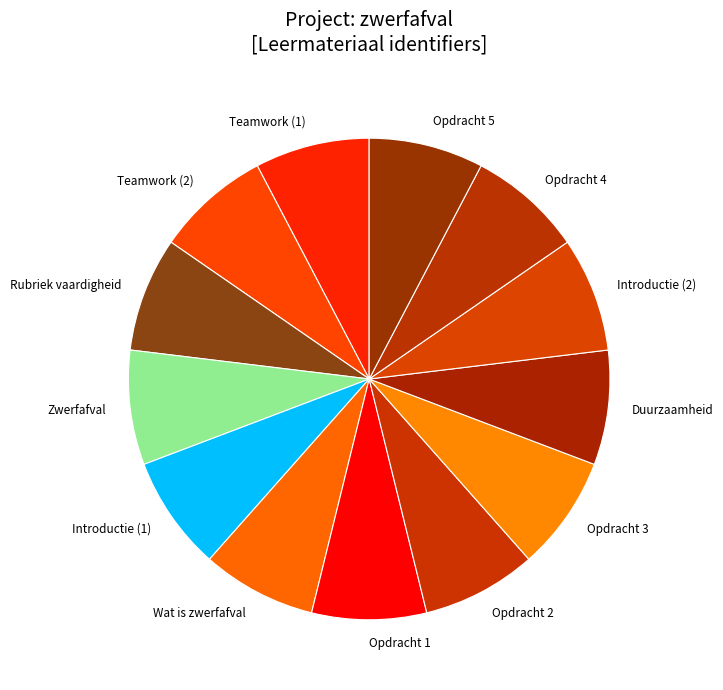

Is there any slice that represents more than half of the pie?

No